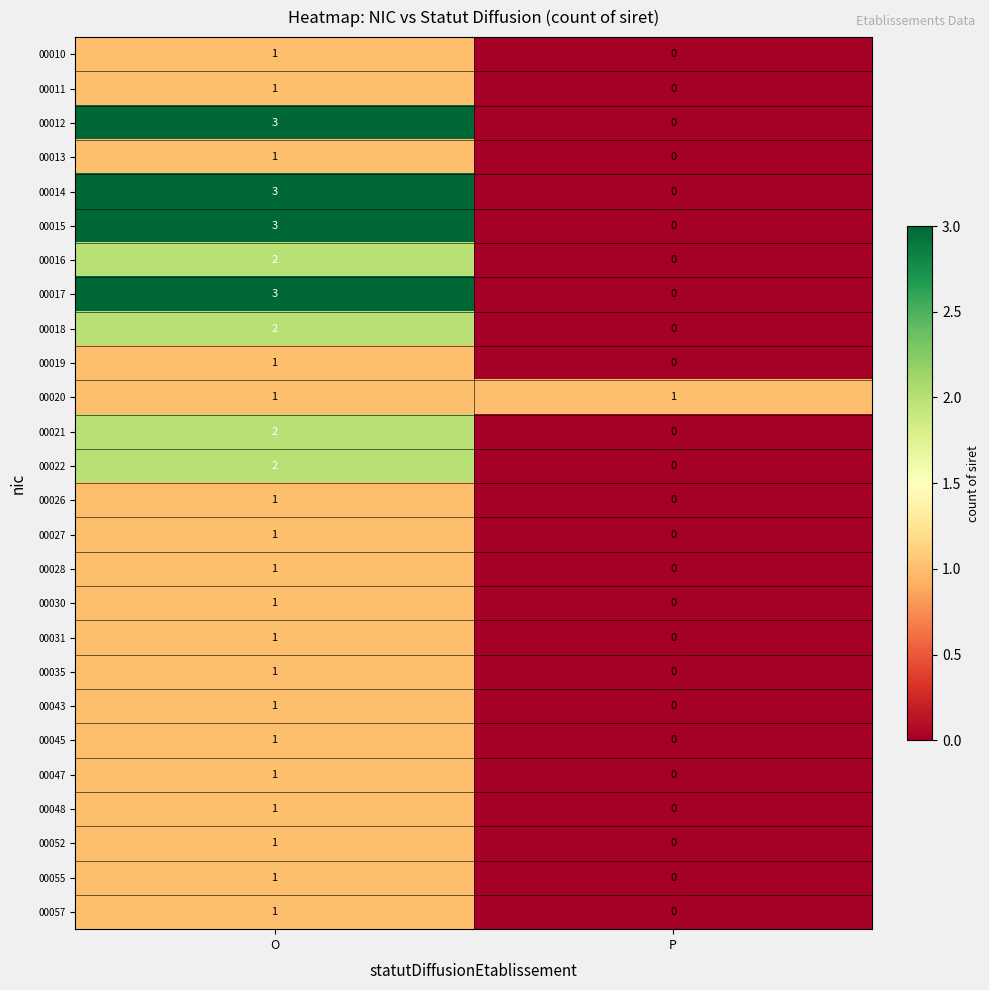

What is the highest value of the 00015 series?

3